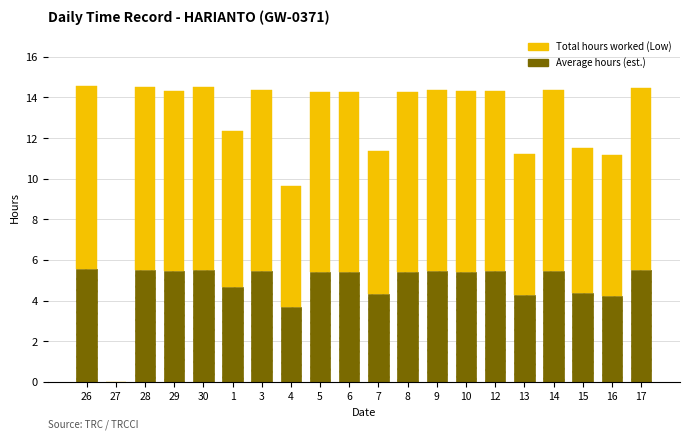

What is the total value across all series at 17?

14.5